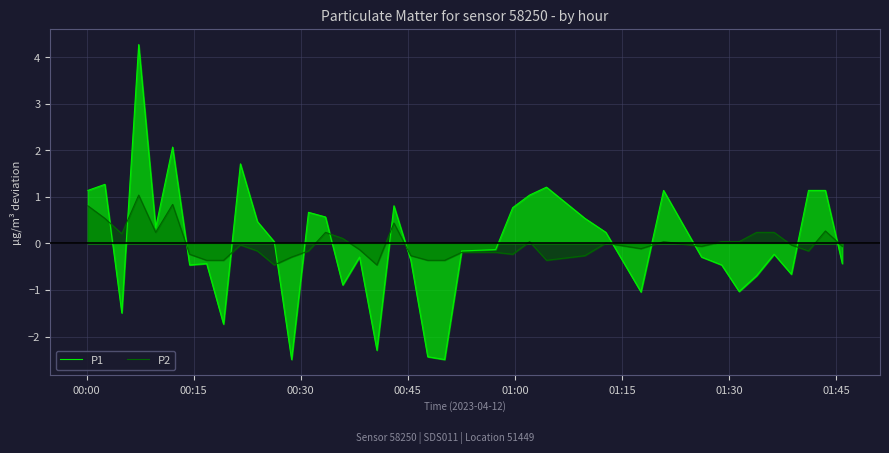

Rank the series by their maximum value, from highest to lowest.

P1, P2